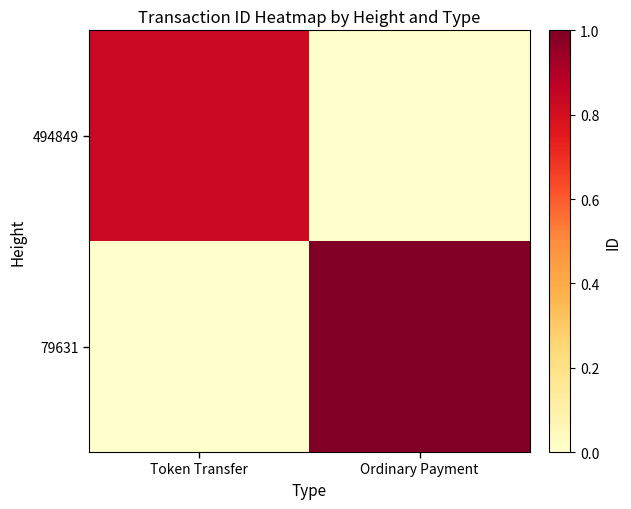

Reading left to right, list all the values displayed in this chart.

494849: Token Transfer=0.8	Ordinary Payment=0.0
79631: Token Transfer=0.0	Ordinary Payment=1.0